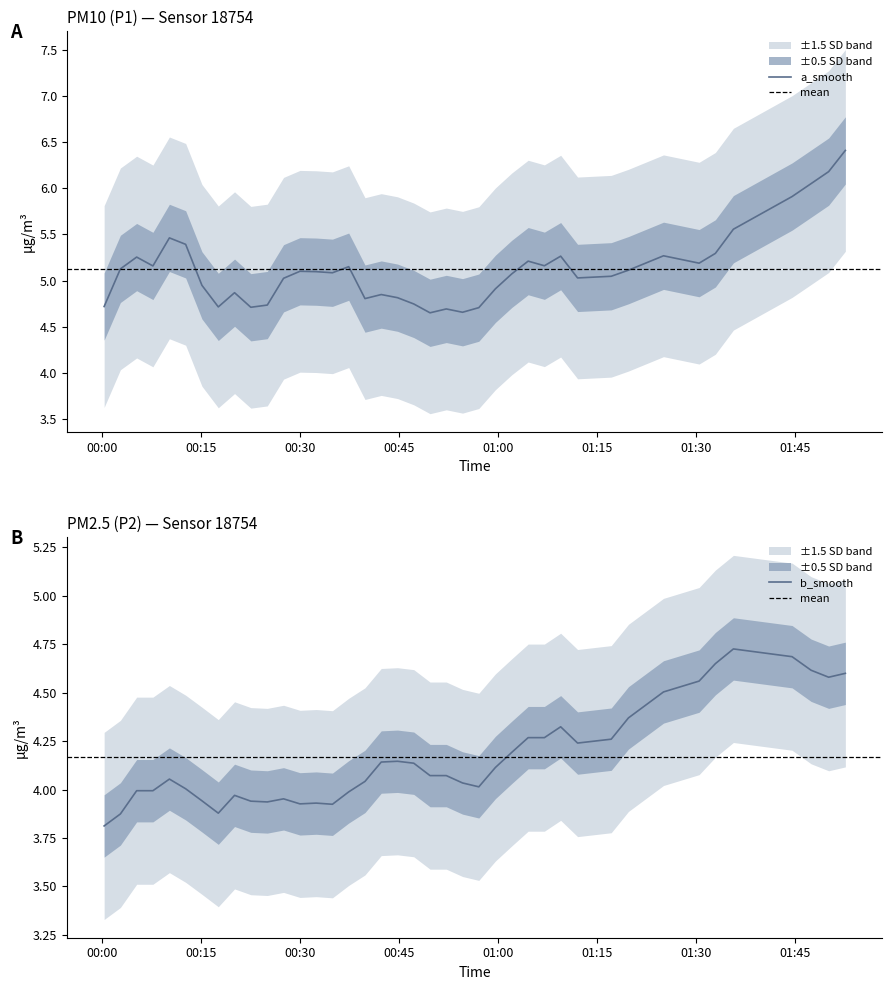

At which label does P2 reach its peak?

33